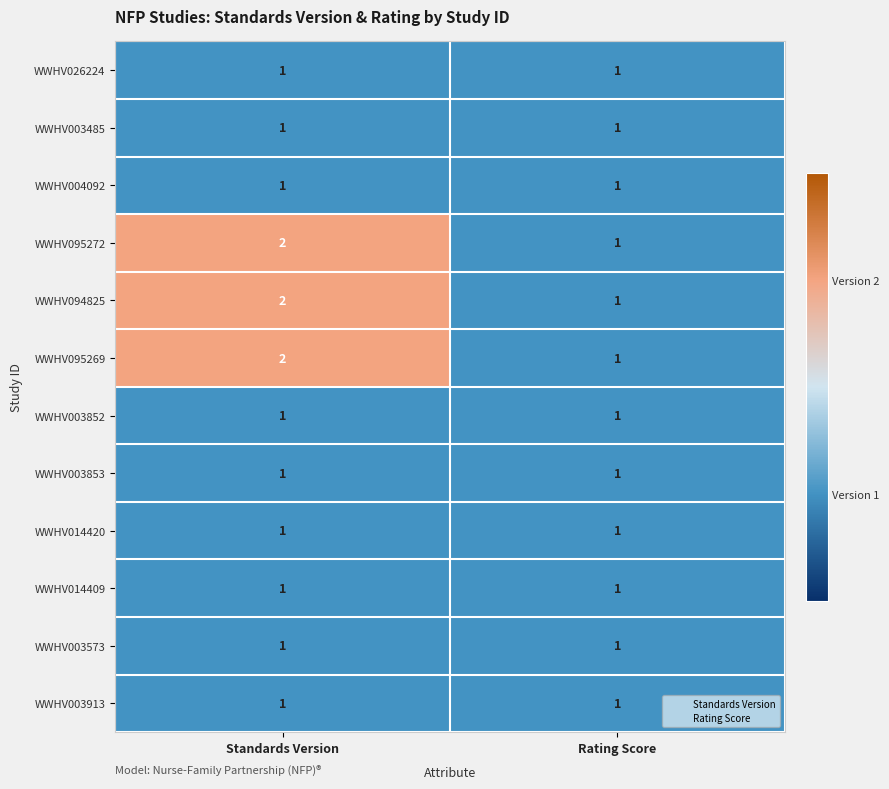

True or false: WWHV003573 has a value of 1 at Rating Score.

True